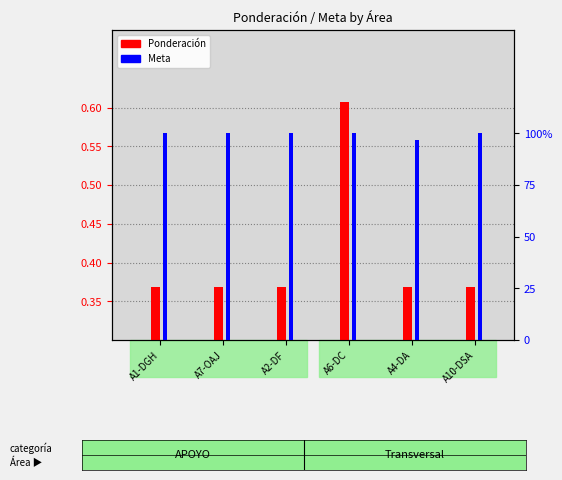

What is the average value of the Ponderación series?

0.4